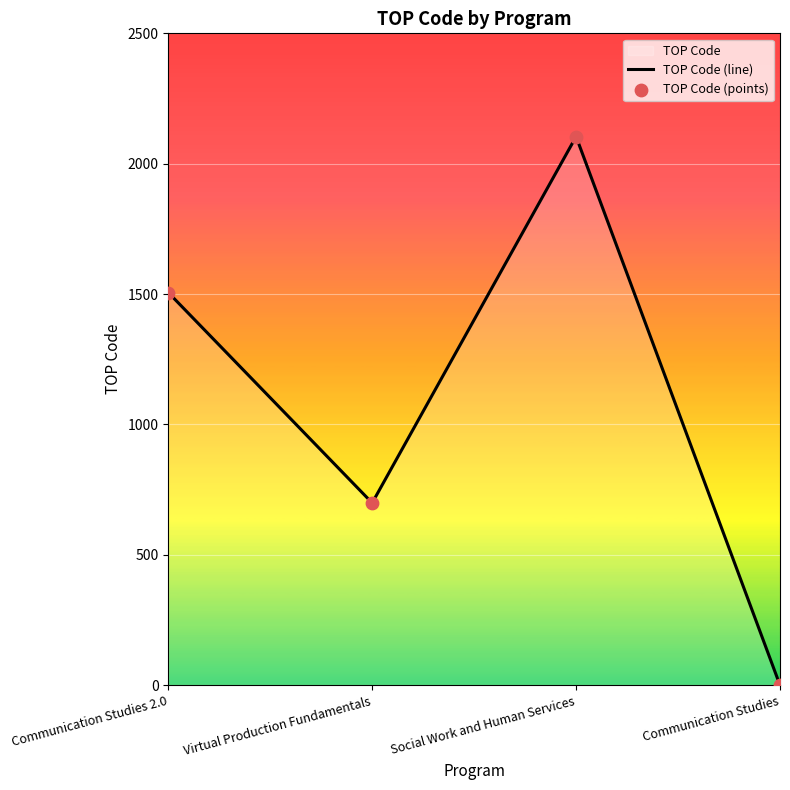

Rank the categories by value from lowest to highest.

Communication Studies, Virtual Production Fundamentals, Communication Studies 2.0, Social Work and Human Services